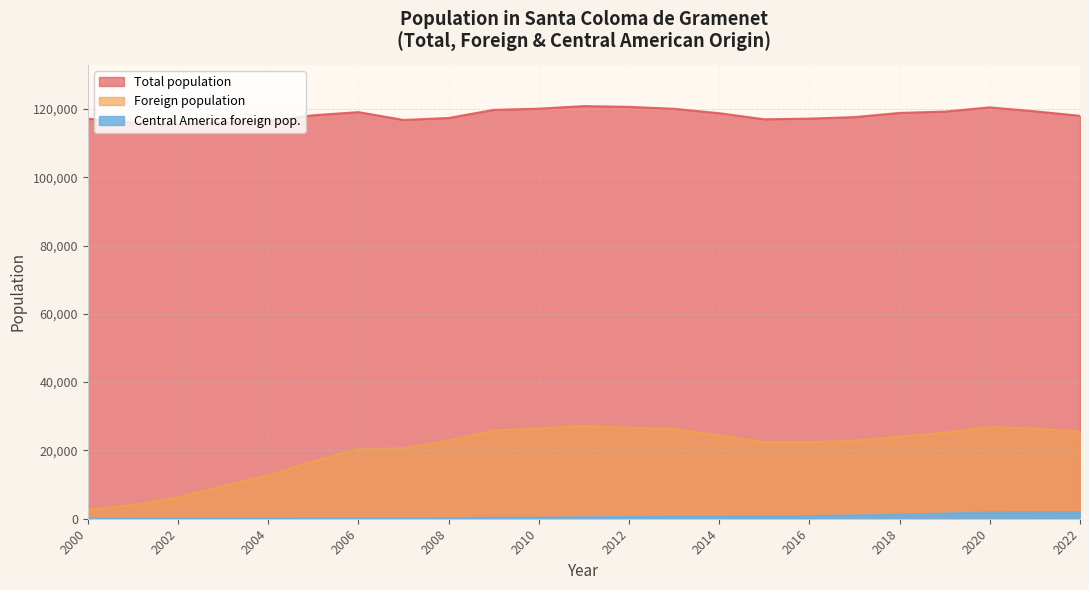

In Foreign population, how many points are higher than both neighbors (excluding endpoints)?

2